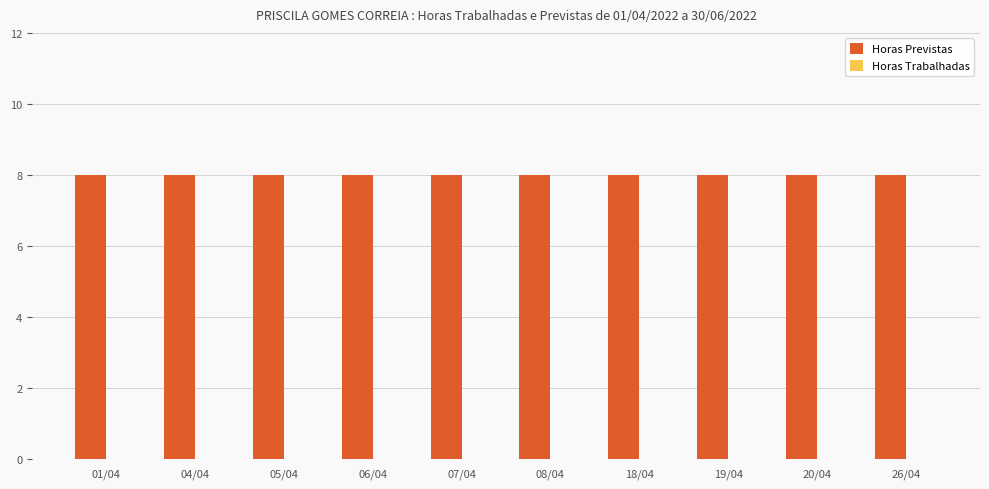

Which series has the largest total across all categories?

Horas Previstas